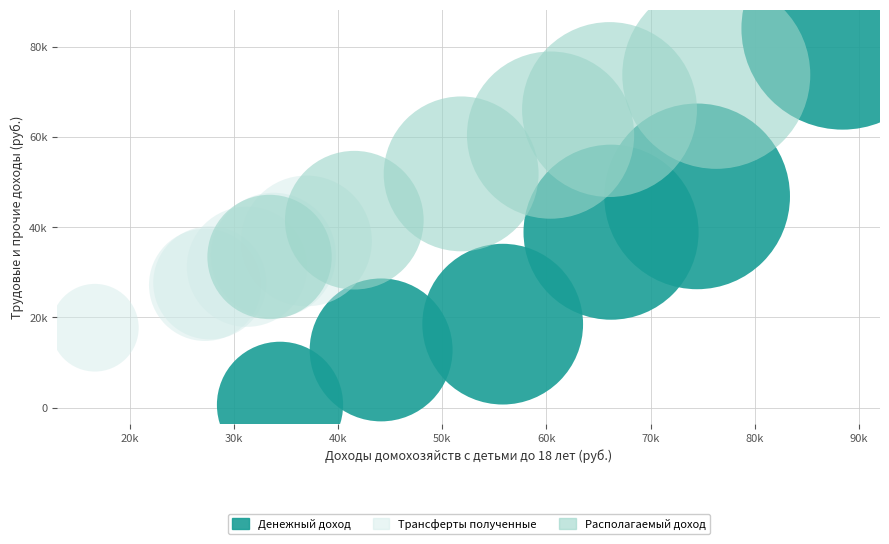

What are all the series names shown in the legend?

Денежный доход, Трансферты полученные, Располагаемый доход